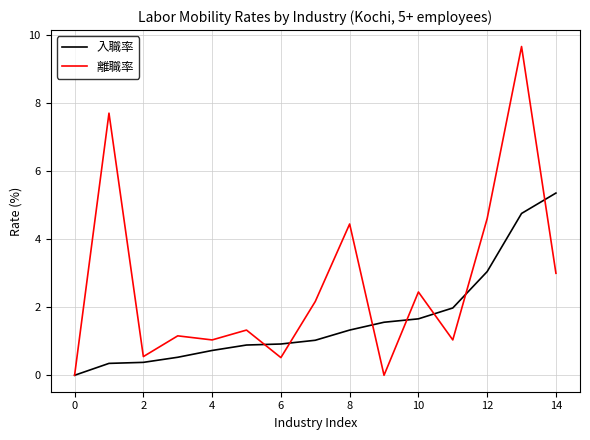

What is the highest value of the 離職率 series?

9.7